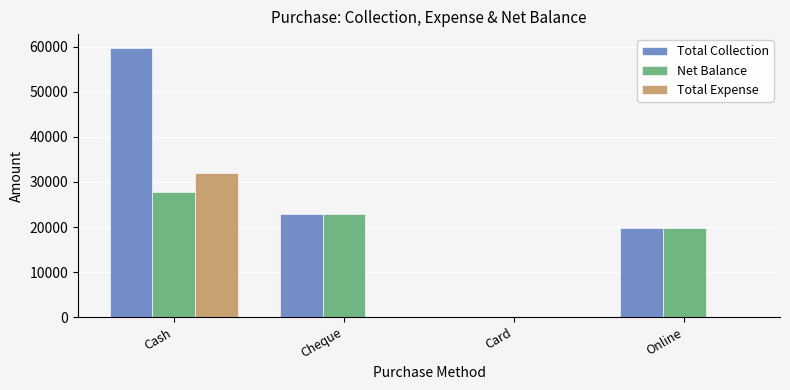

How many groups of bars are there?

4